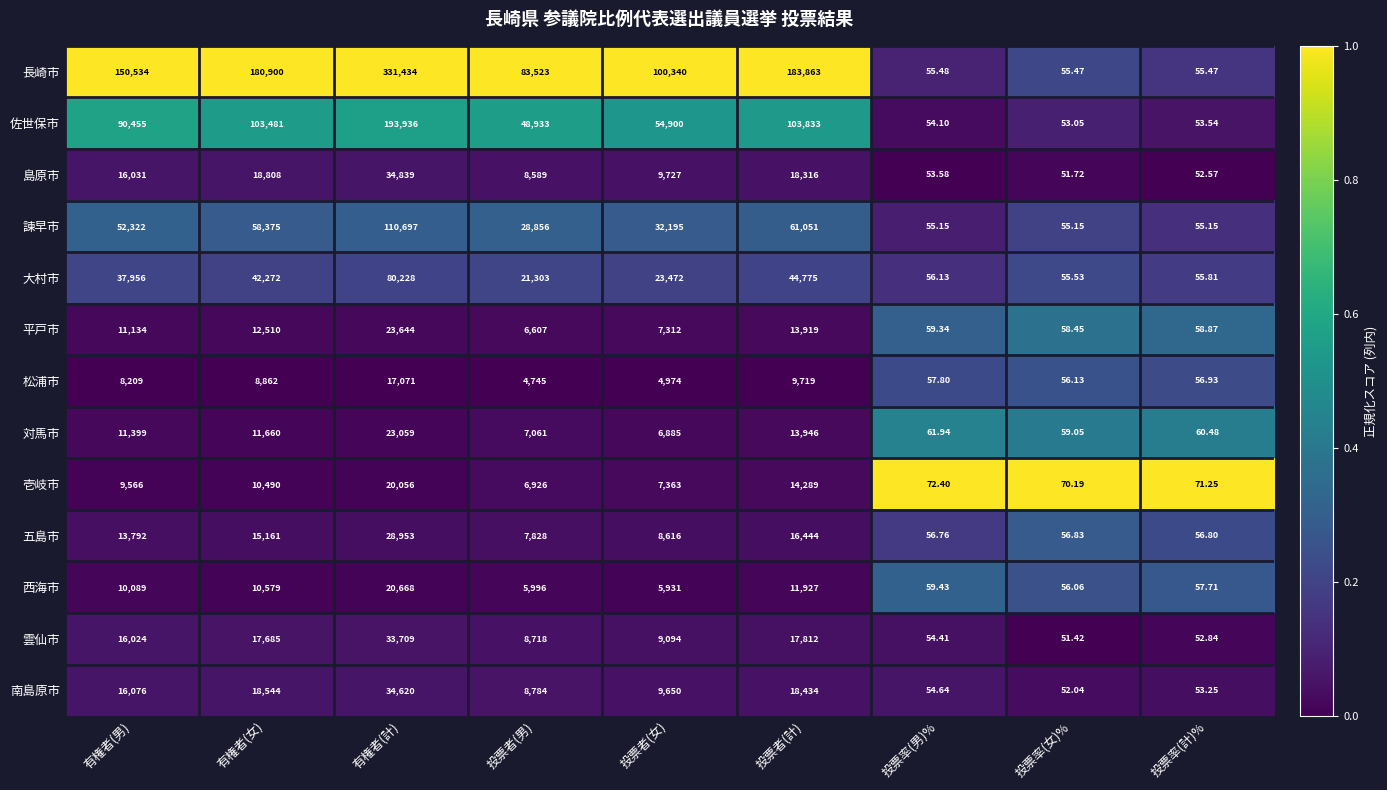

Is the value of 雲仙市 at 有権者(計) greater than the value of 松浦市 at 有権者(女)?

Yes